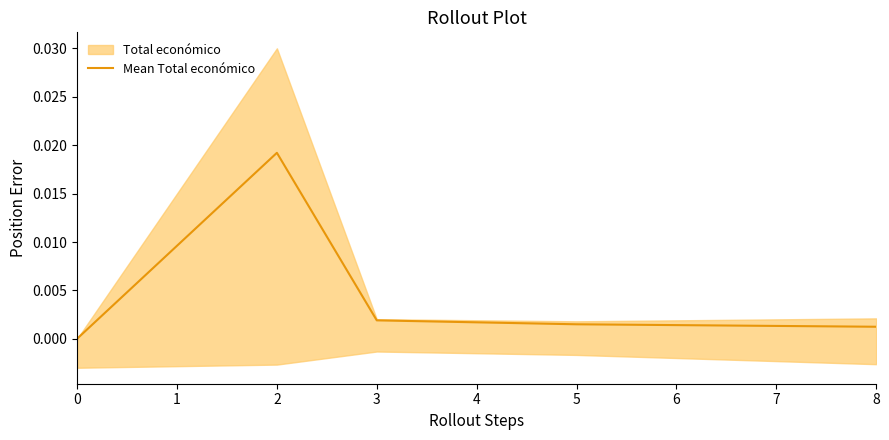

How many lines are shown in the chart?

1